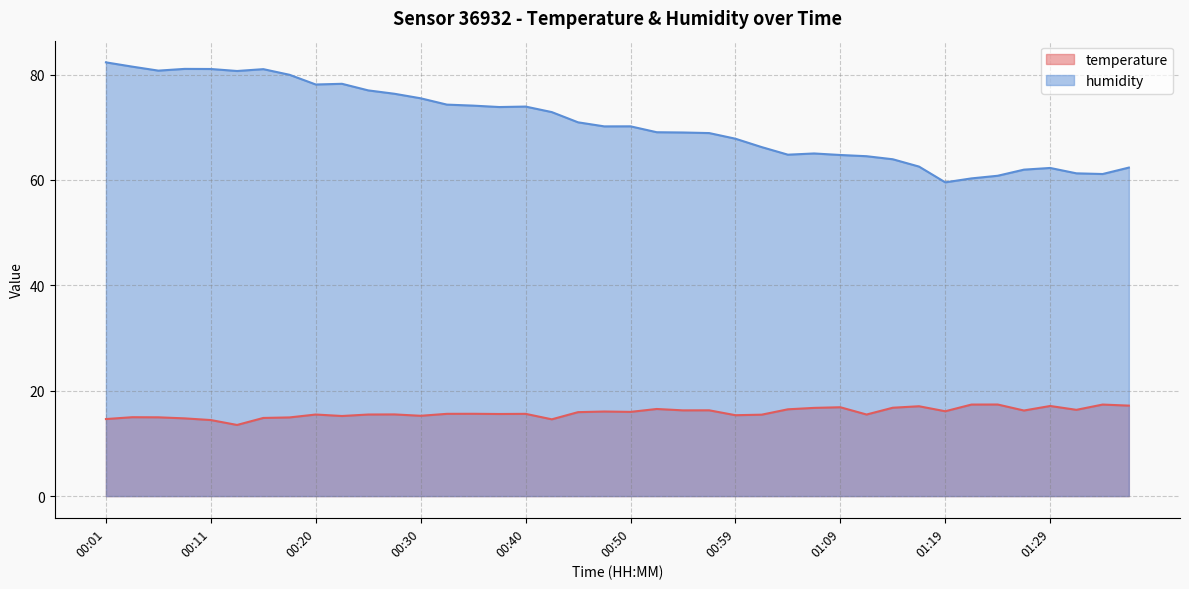

Is the value of humidity at 00:25 greater than the value of temperature at 00:45?

Yes